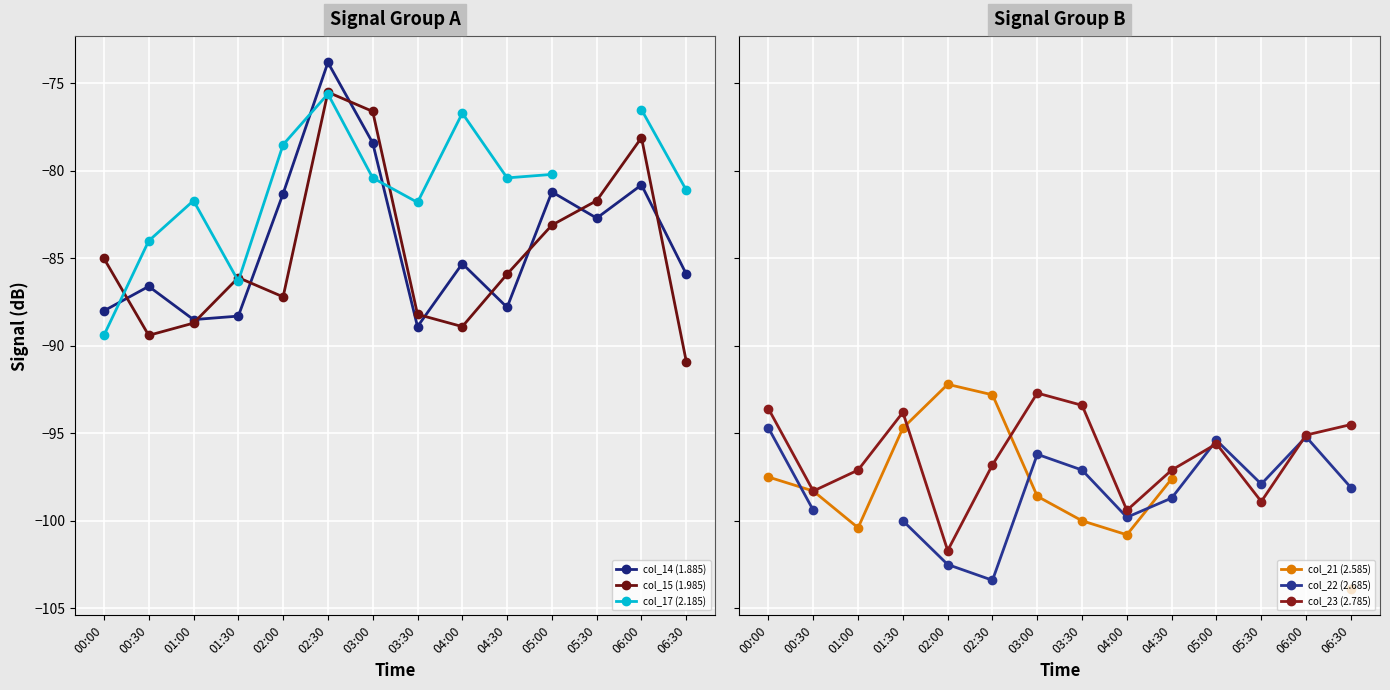

Which category has the highest value in the col_14 (1.885) series?

02:30